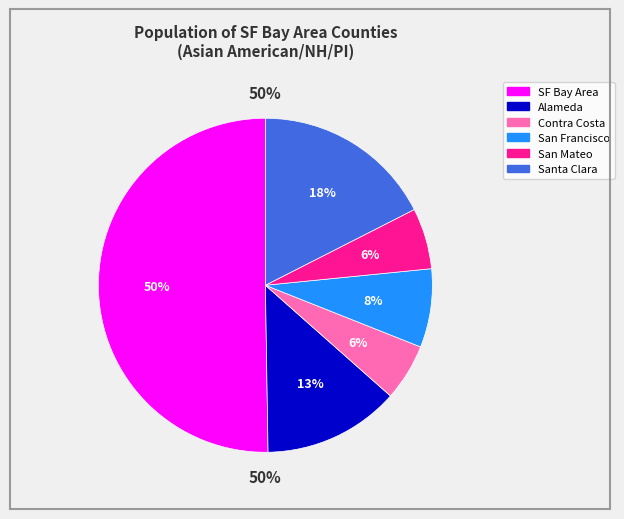

How many slices are in this pie chart?

6